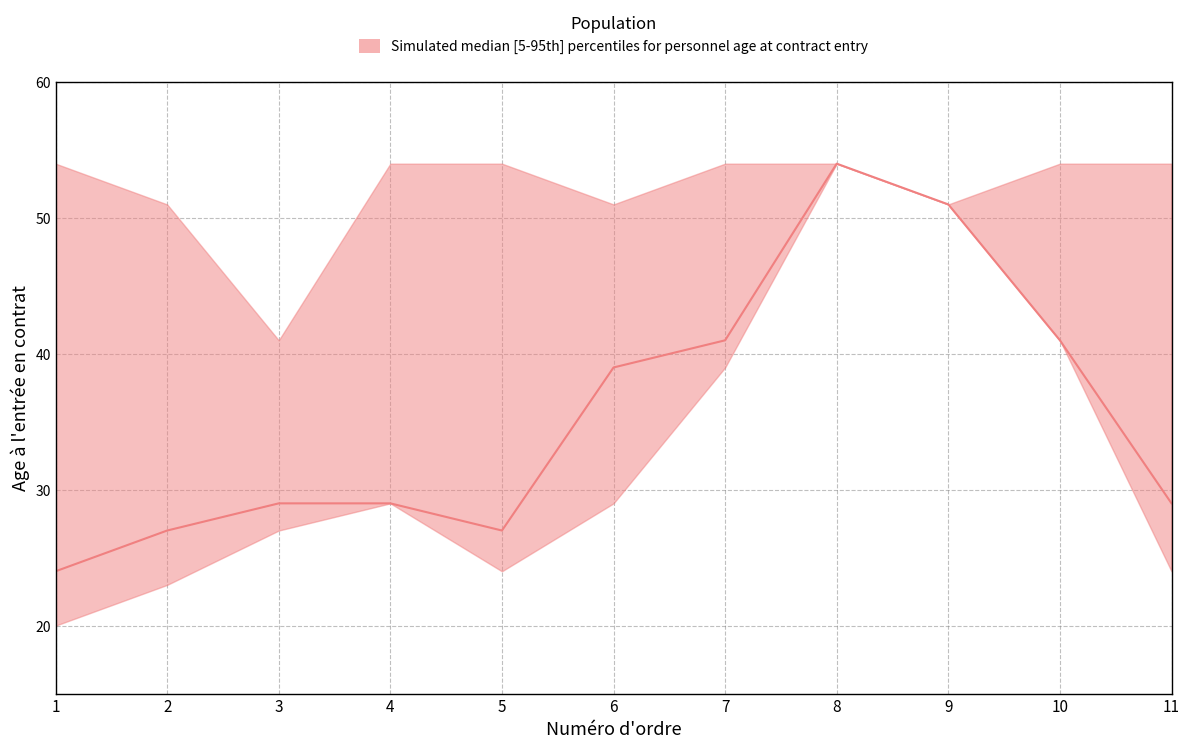

What is the value of the upper point at the 2nd from the left?

51